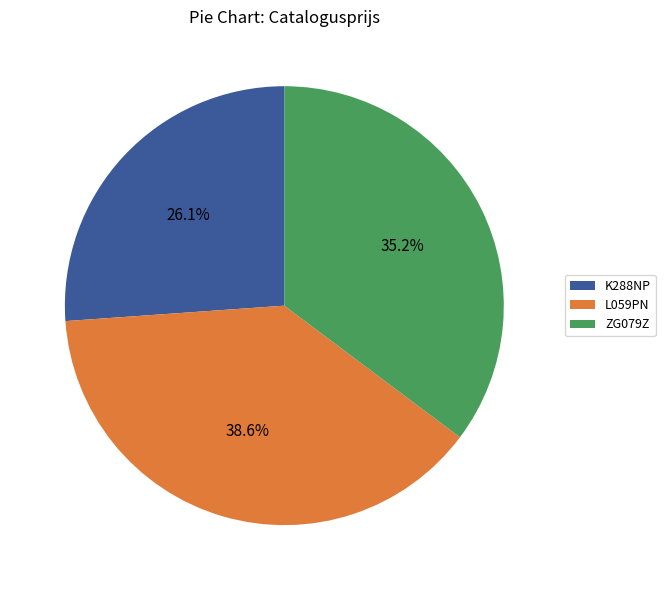

Is there any slice that represents more than half of the pie?

No